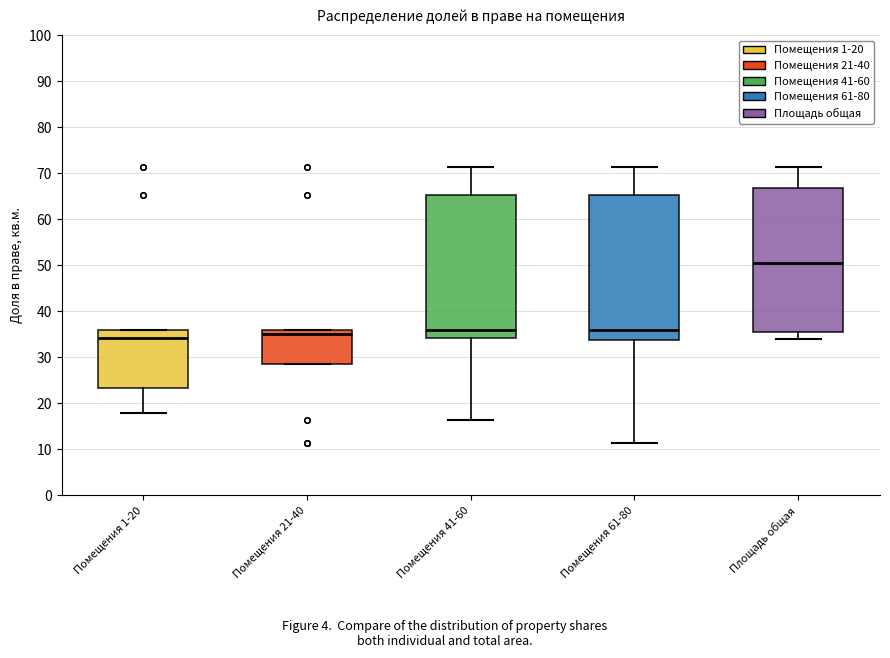

Reading left to right, read every box against the y-axis: the position of its median line, the range the box covers, and the ends of its whiskers. The values are not printed on the chart, so give them approximately, as read against the axis.

Помещения 1-20: median 34, box 23 to 36, whiskers 18 to 36
Помещения 21-40: median 35, box 29 to 36, whiskers 29 to 36
Помещения 41-60: median 36, box 34 to 65, whiskers 16 to 72
Помещения 61-80: median 36, box 34 to 65, whiskers 11 to 72
Площадь общая: median 51, box 36 to 67, whiskers 34 to 72